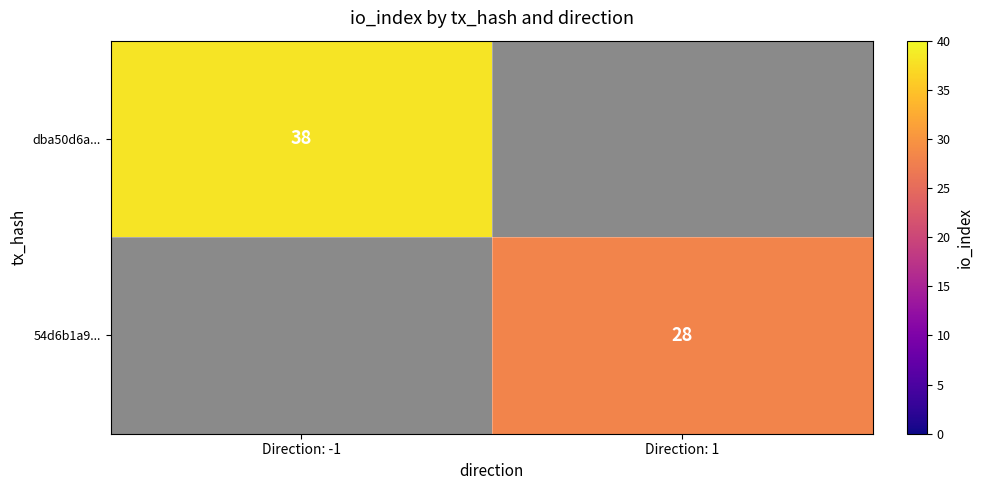

Is the value of dba50d6a... at Direction: -1 greater than the value of 54d6b1a9... at Direction: 1?

Yes